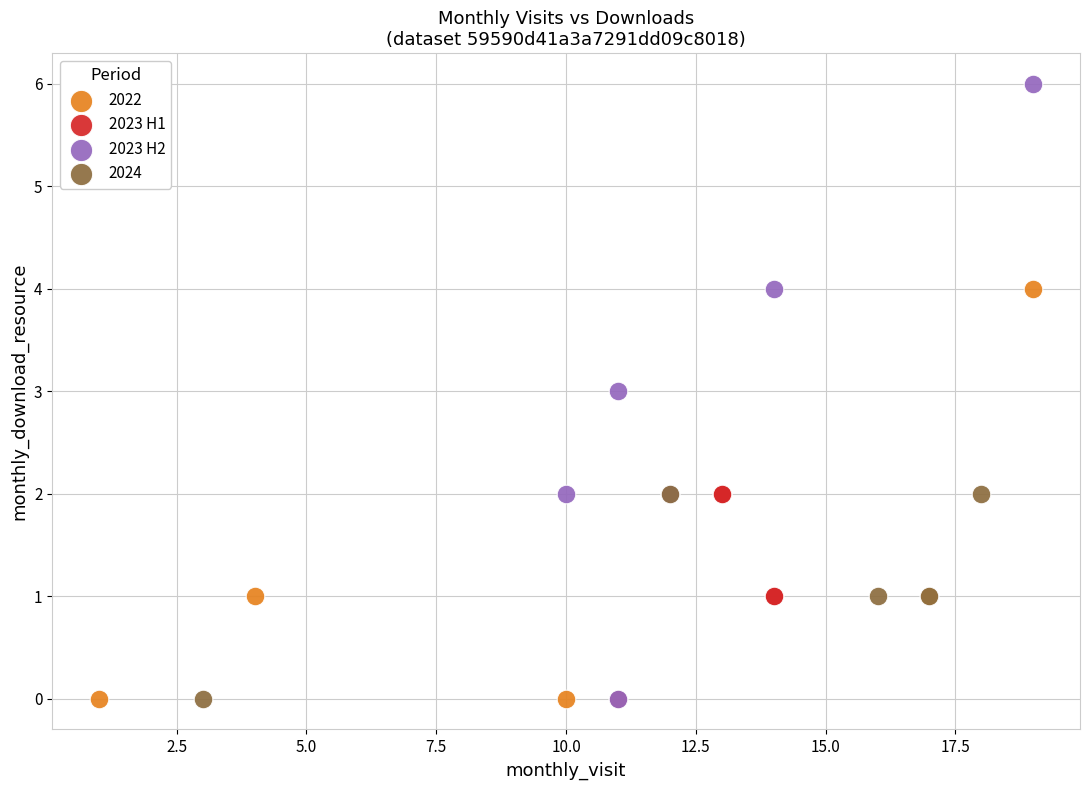

Which series has the widest spread of Y values?

2023 H2